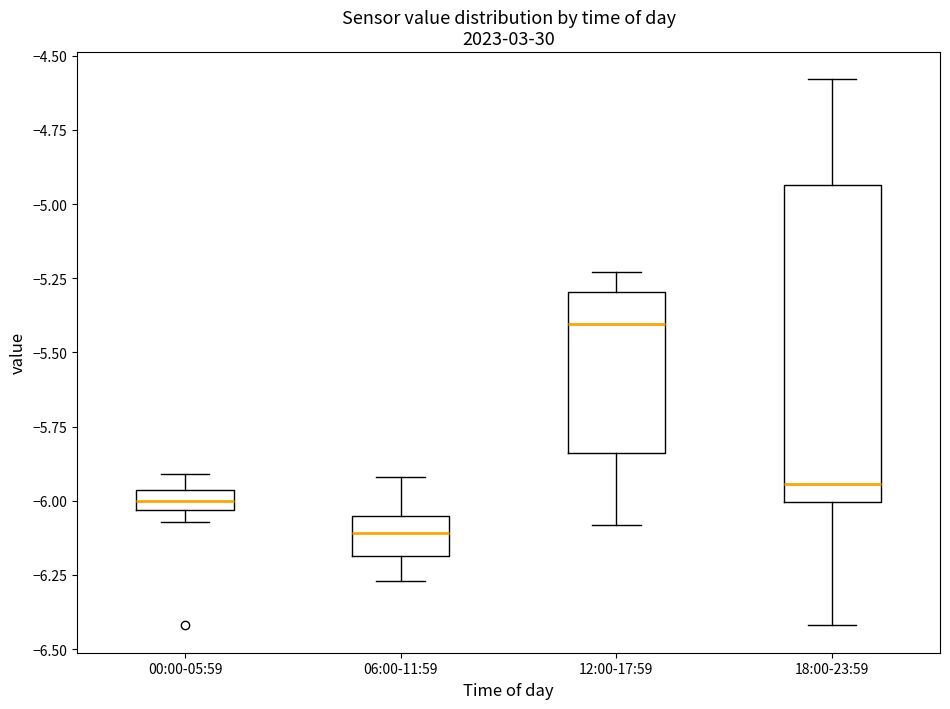

Comparing the boxes themselves (not the whiskers), which one is the tallest?

18:00-23:59